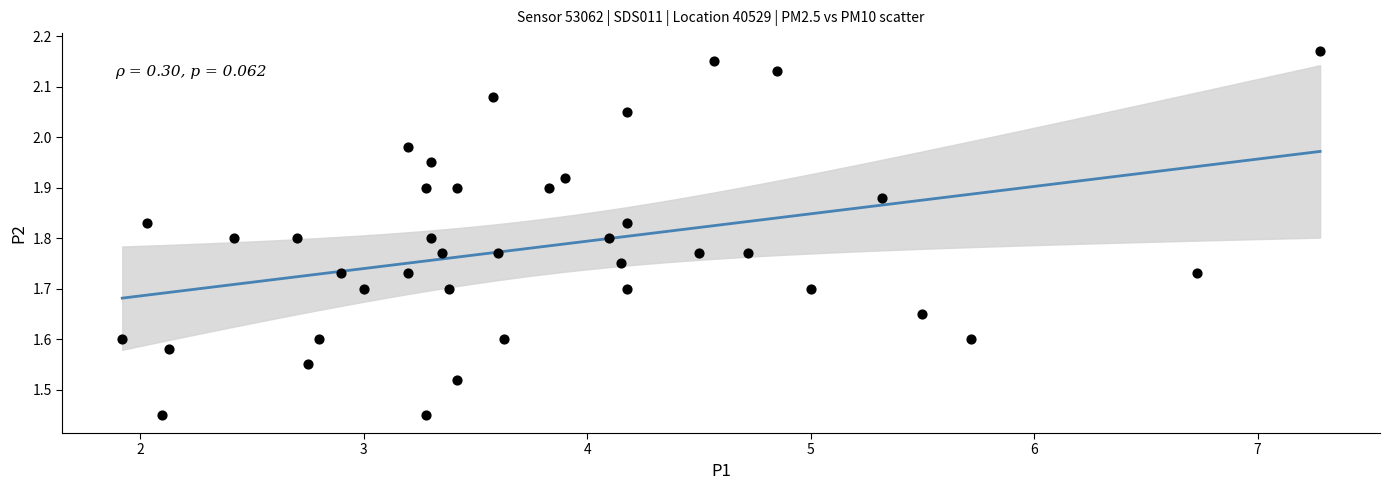

What is the range of X values (max minus min)?

5.4